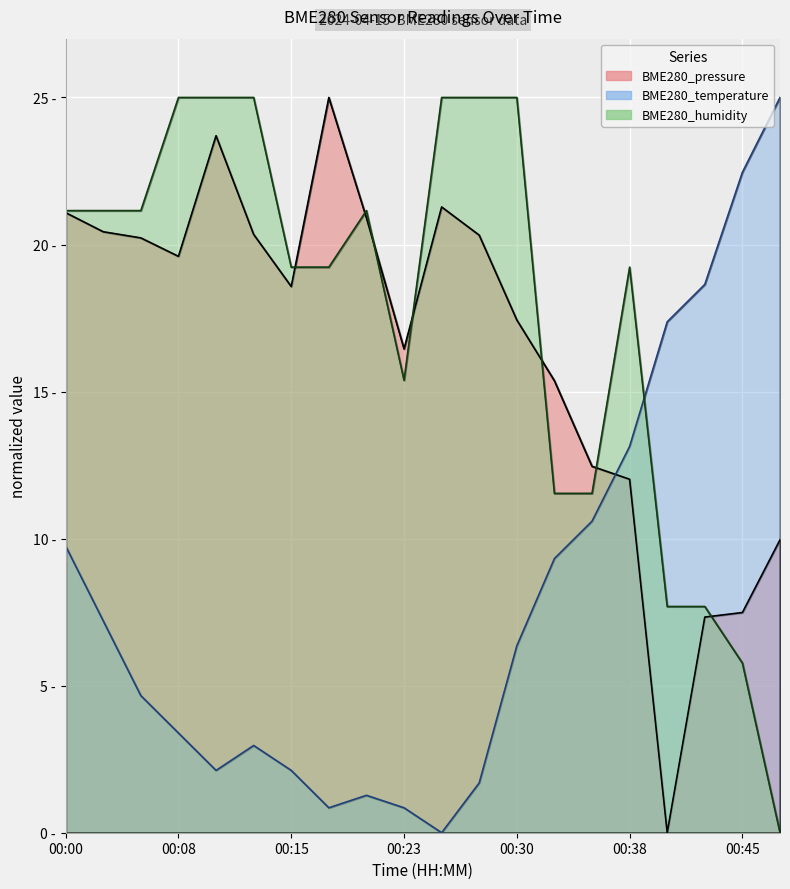

Rank the series at 00:18 from highest to lowest value.

BME280_pressure, BME280_humidity, BME280_temperature